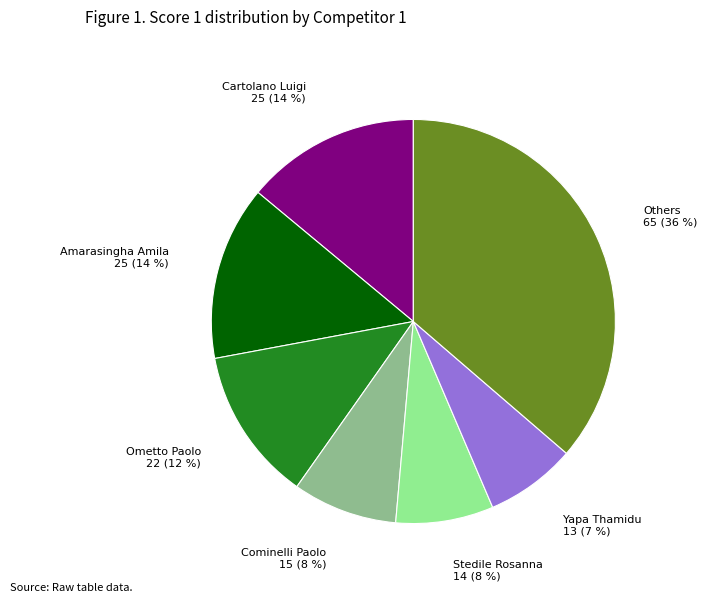

Is there any slice that represents more than half of the pie?

No